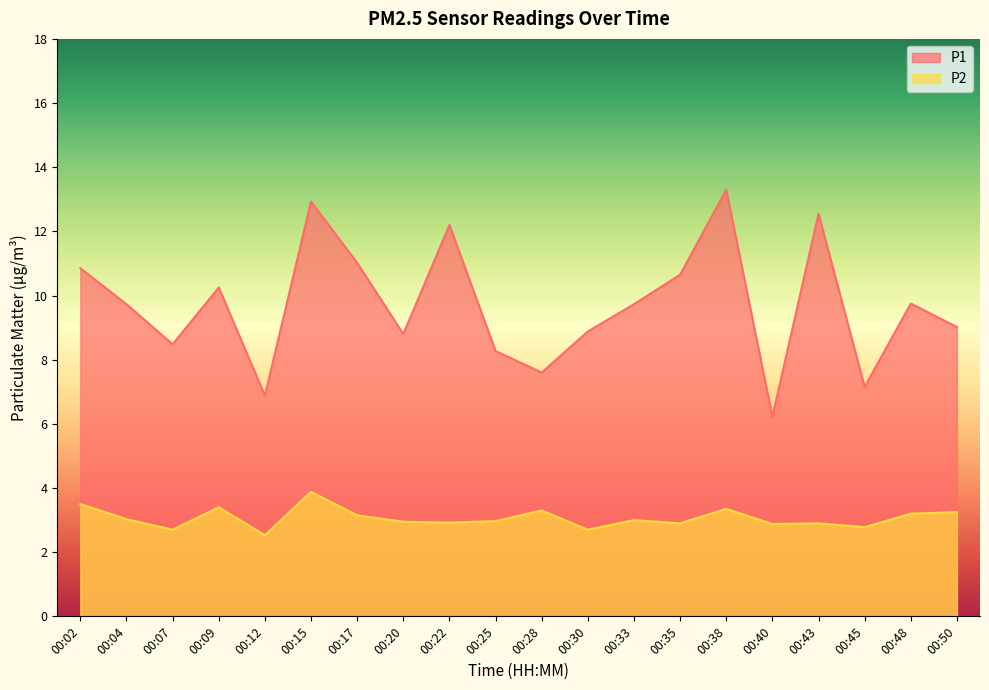

What is the difference between the P1 values at 00:48 and 00:43?

2.8